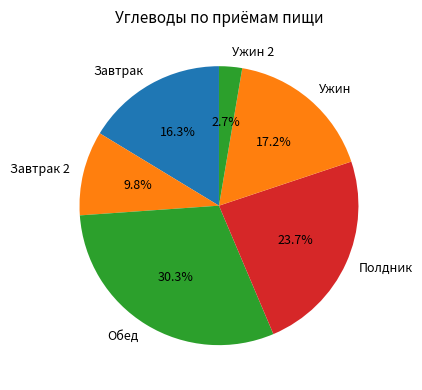

How many slices are in this pie chart?

6